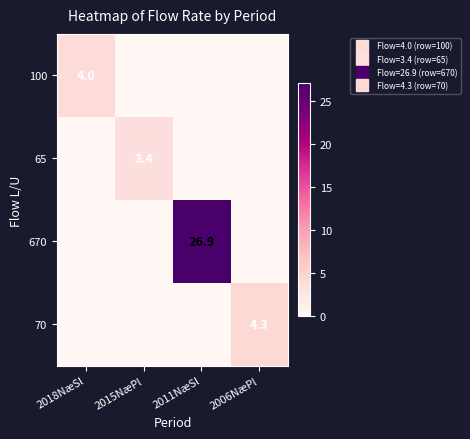

At which category is the sum across all series the highest?

2011NæSl